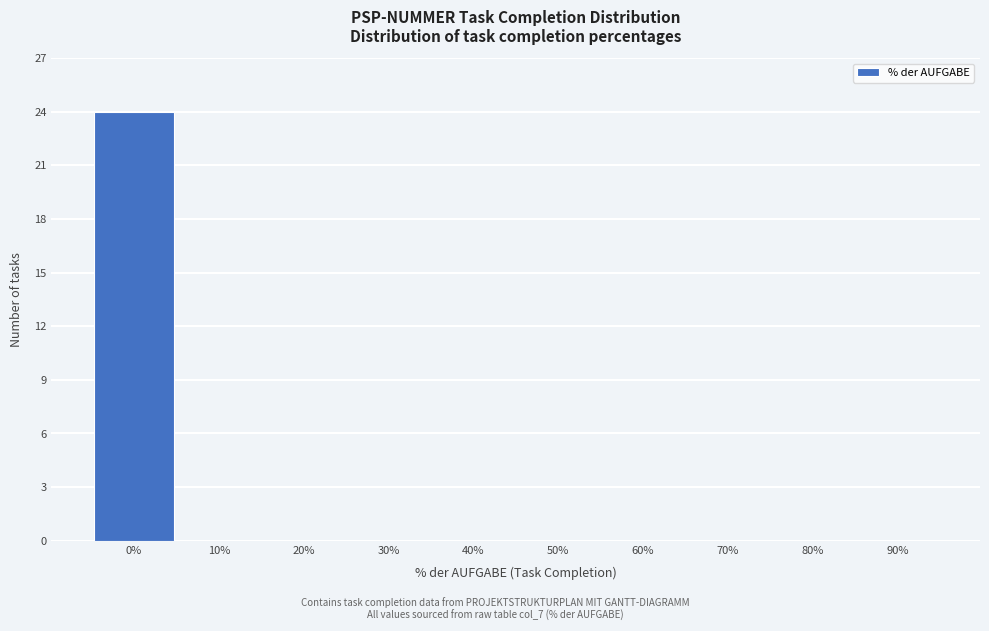

Reading right to left, extract all data points from this chart.

90%=0	80%=0	70%=0	60%=0	50%=0	40%=0	30%=0	20%=0	10%=0	0%=24